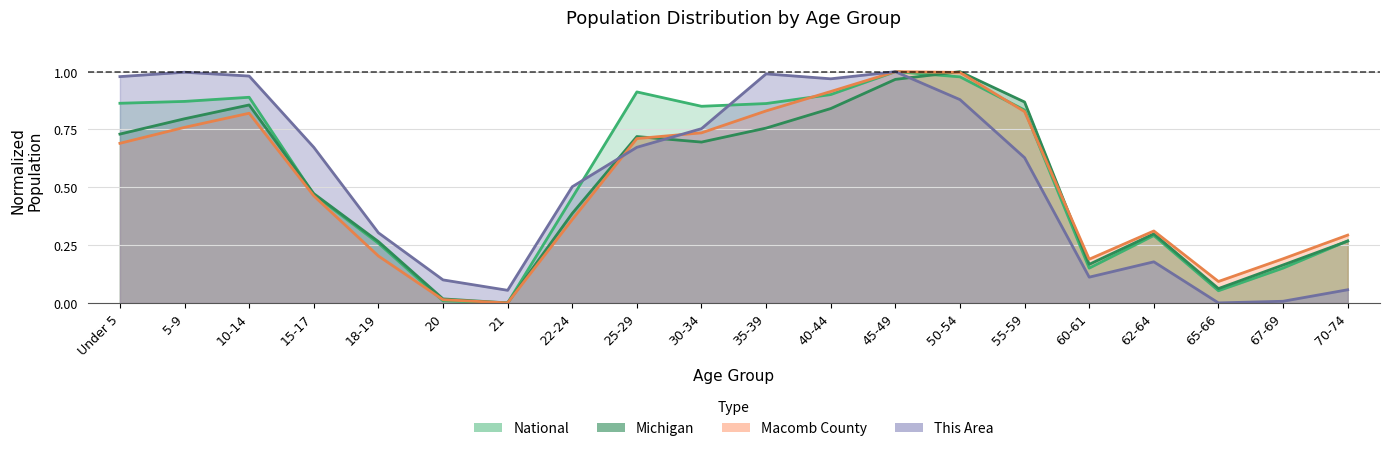

What is the difference between the maximum and minimum values in the Macomb County series?

1.0